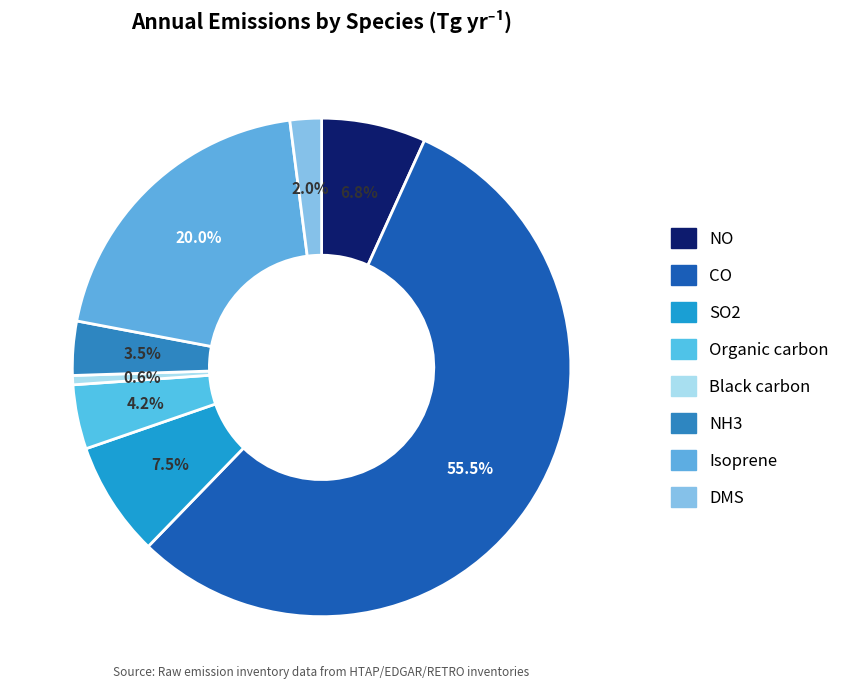

To the nearest percent, what portion does CO represent?

55%